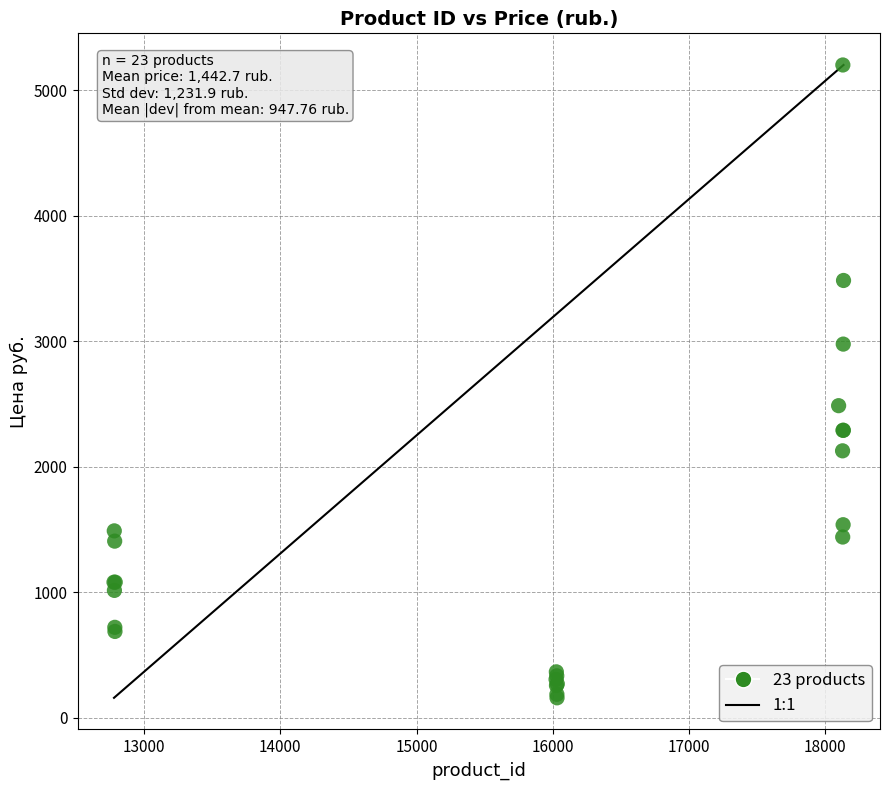

What Y value in the scatter plot is closest to 2680?

2486.5